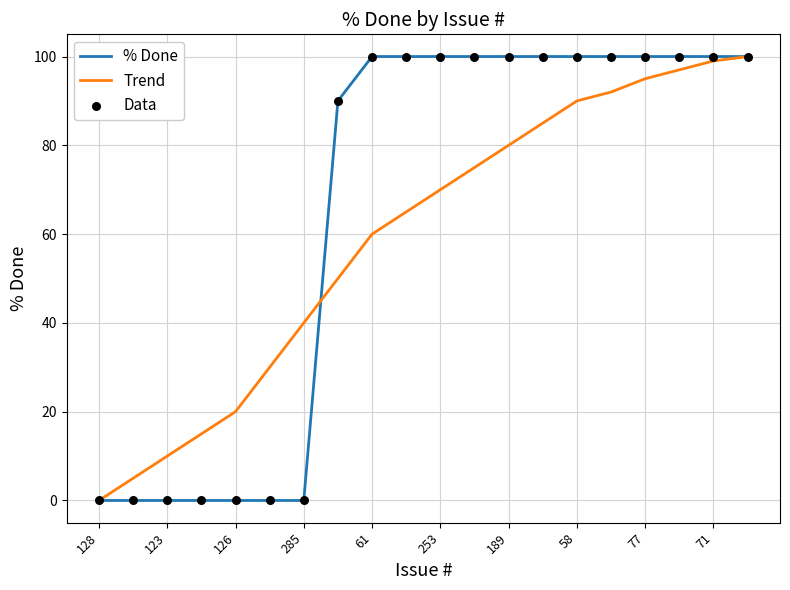

Which series has the largest total across all categories?

% Done